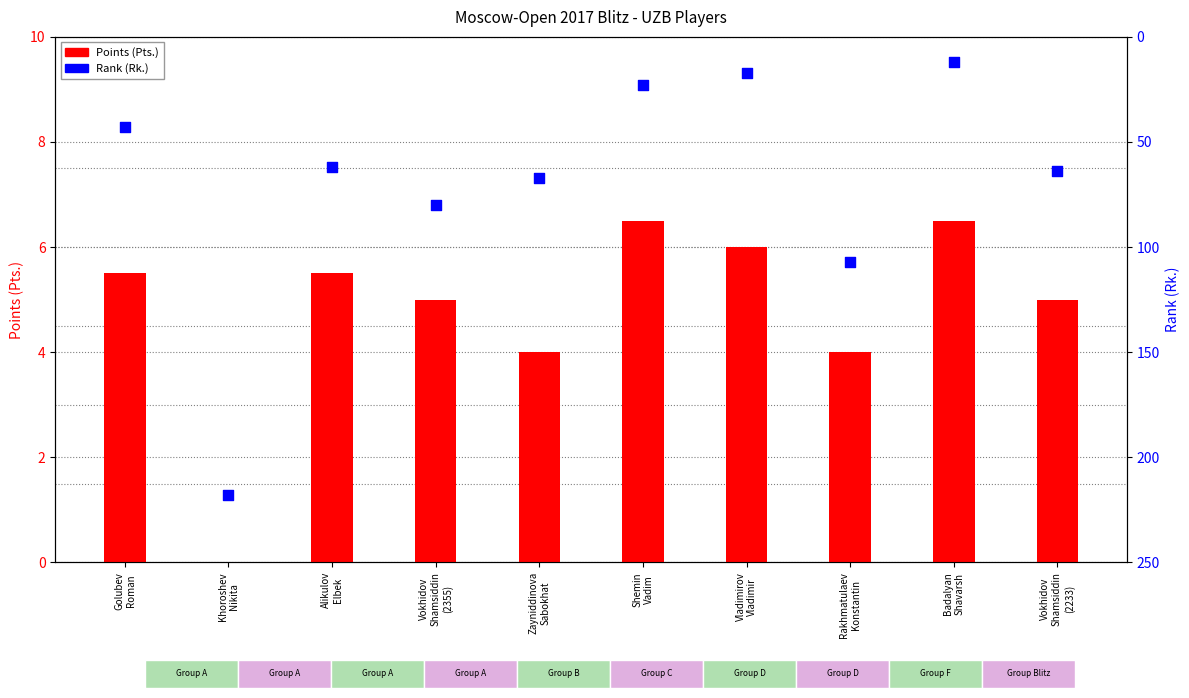

At which category is the sum across all series the highest?

Khoroshev
Nikita